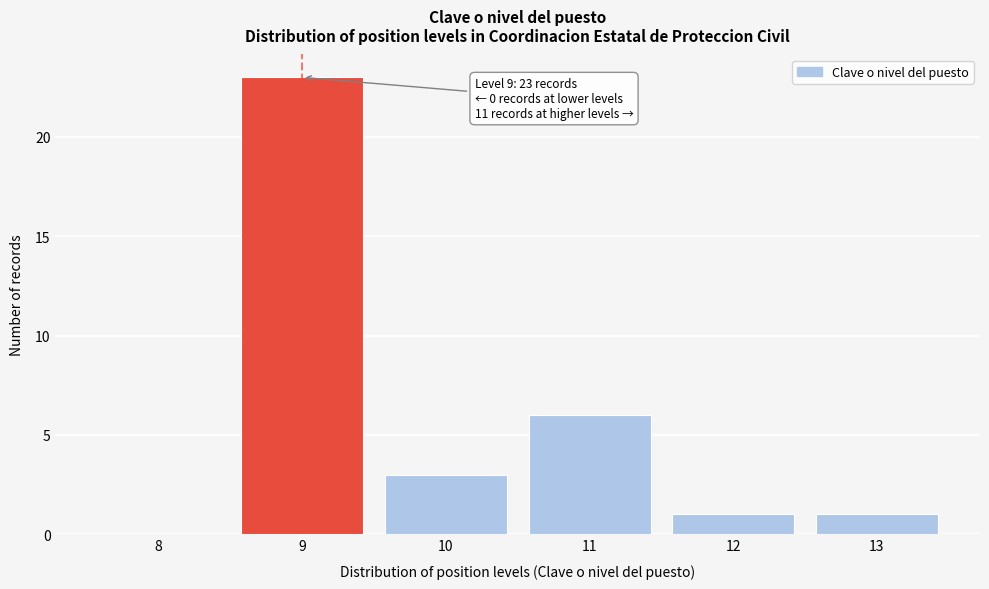

Reading right to left, extract all data points from this chart.

13=1	12=1	11=6	10=3	9=23	8=0